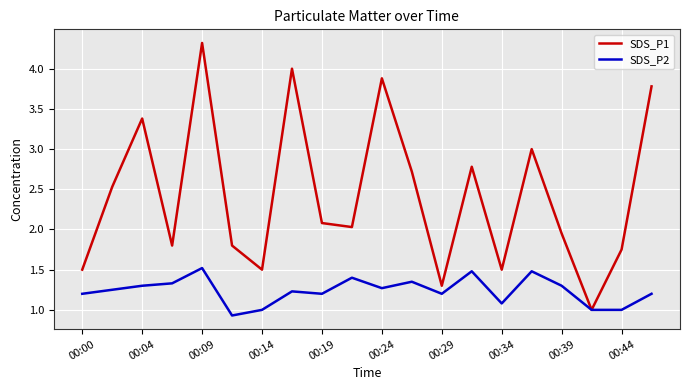

How many lines are shown in the chart?

2